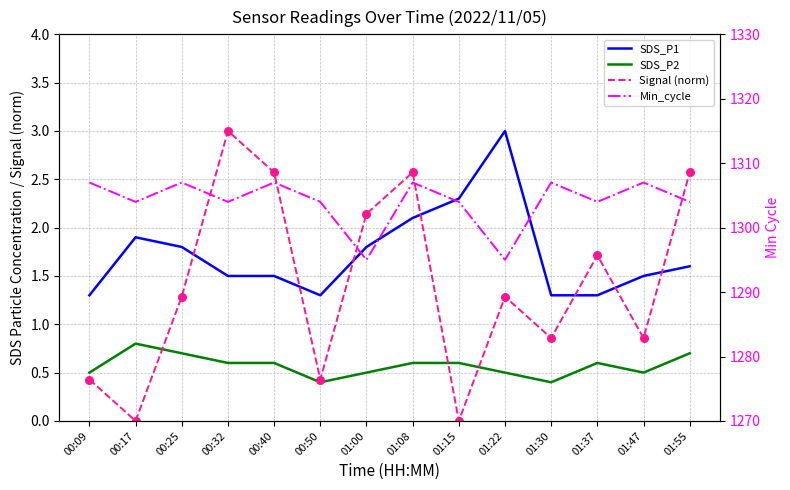

Is the value of SDS_P2 at 01:47 greater than the value of Min_cycle at 01:37?

No